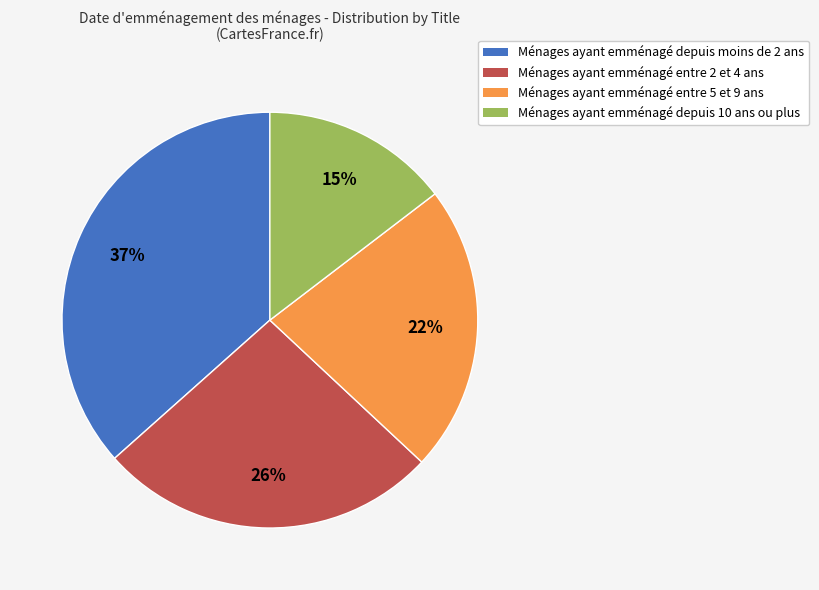

Count the number of slices in the pie.

4